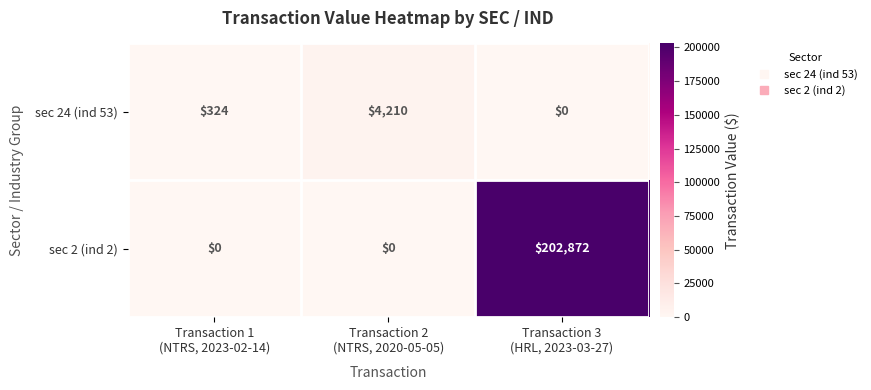

Rank the series at Transaction 1
(NTRS, 2023-02-14) from lowest to highest value.

sec 2 (ind 2), sec 24 (ind 53)